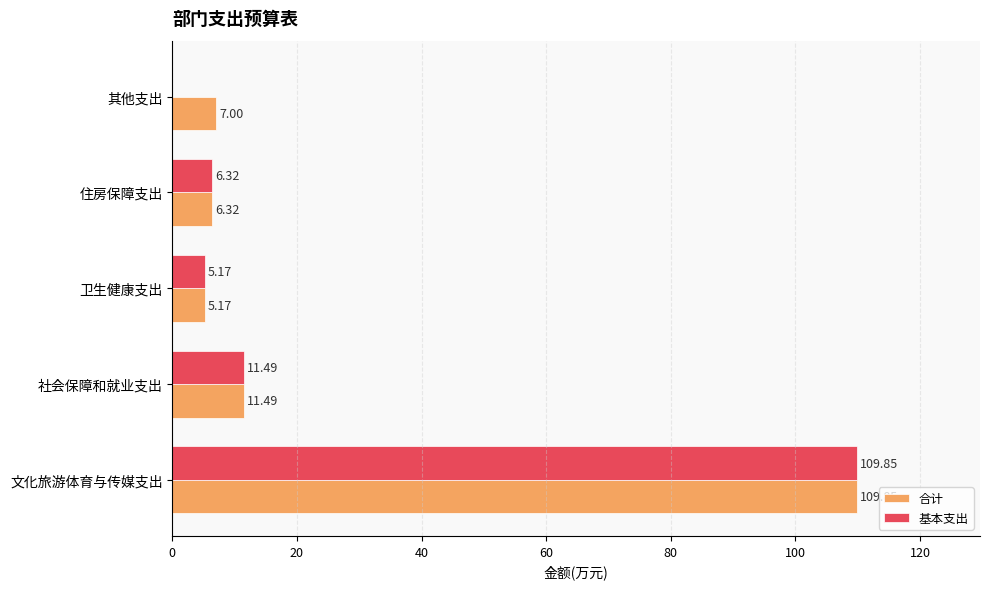

Which series changed the most between 住房保障支出 and 其他支出?

基本支出